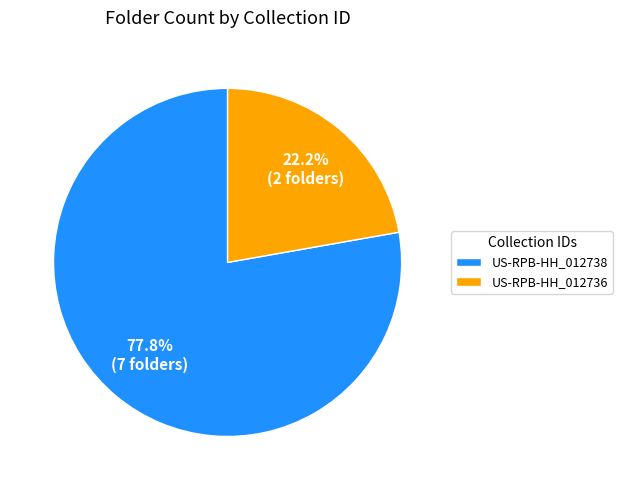

Which category has the smallest portion of the pie?

US-RPB-HH_012736